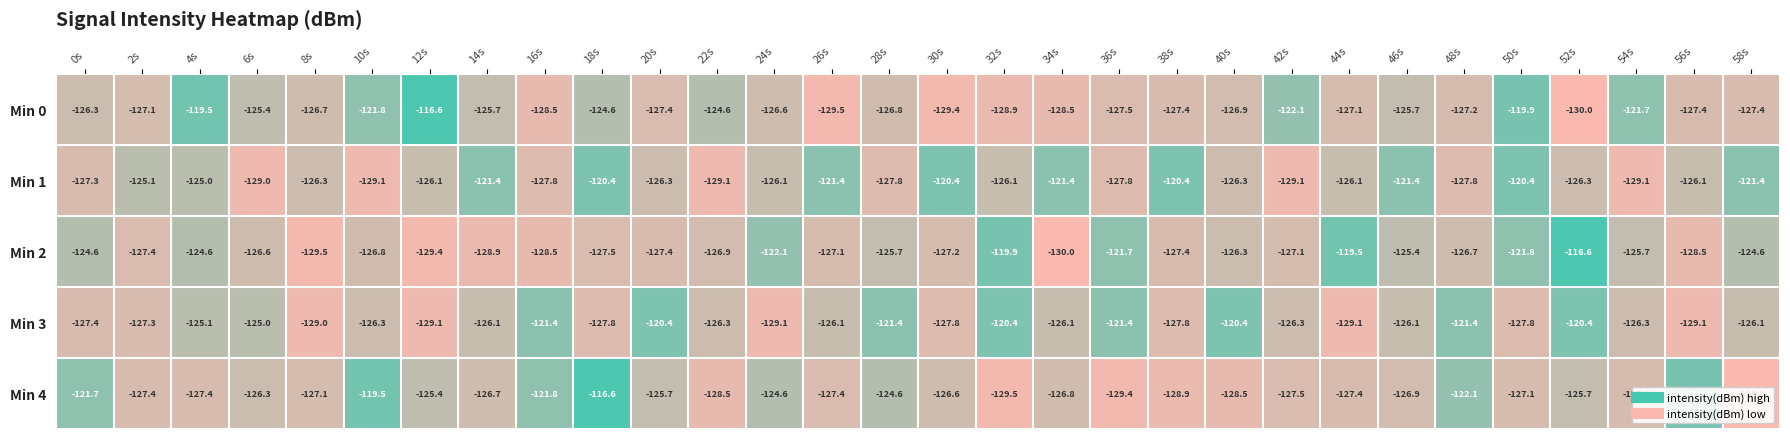

At which category is the sum across all series the highest?

18s